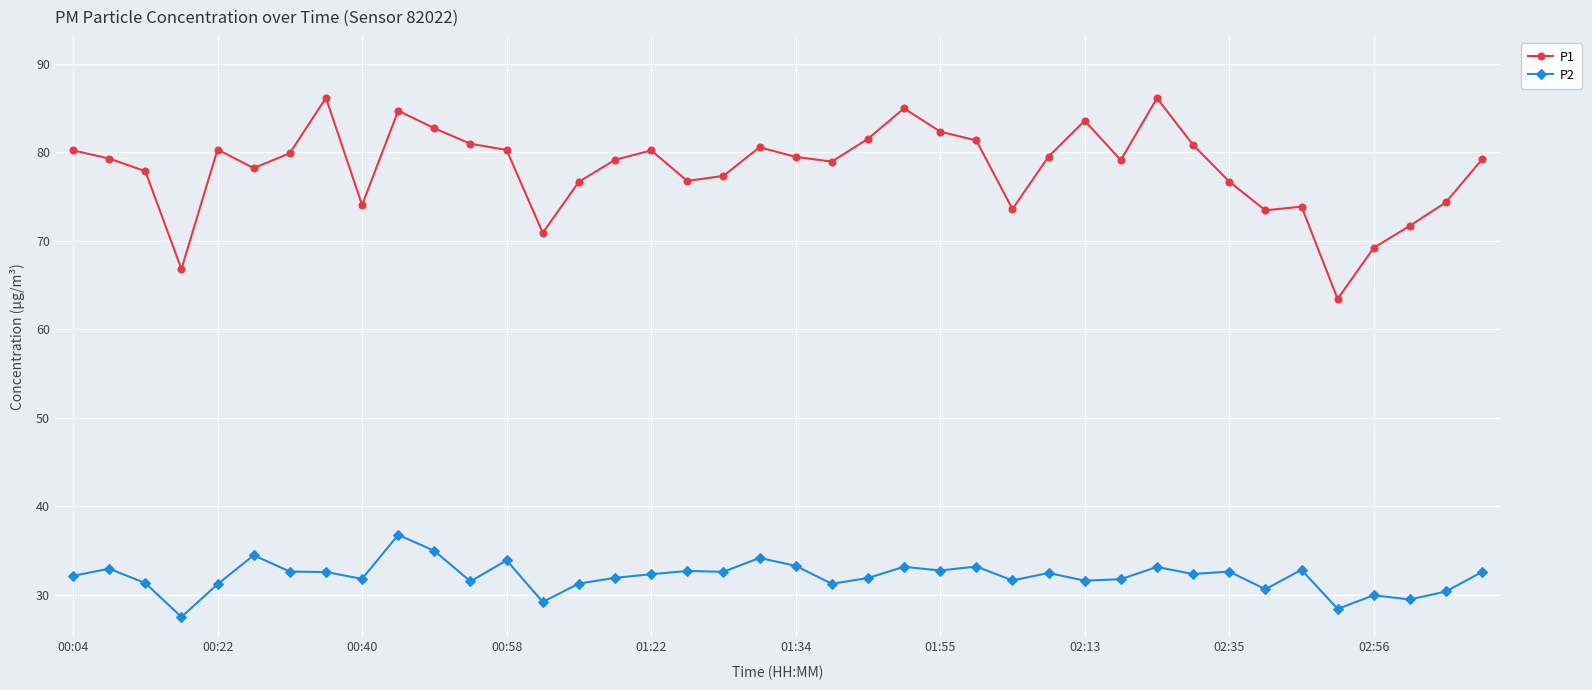

What are all the series names shown in the legend?

P1, P2